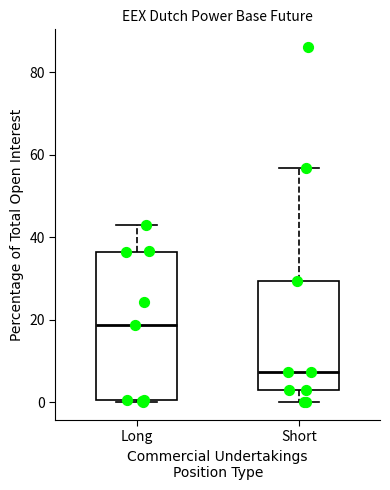

Which box has the lowest median line?

Short